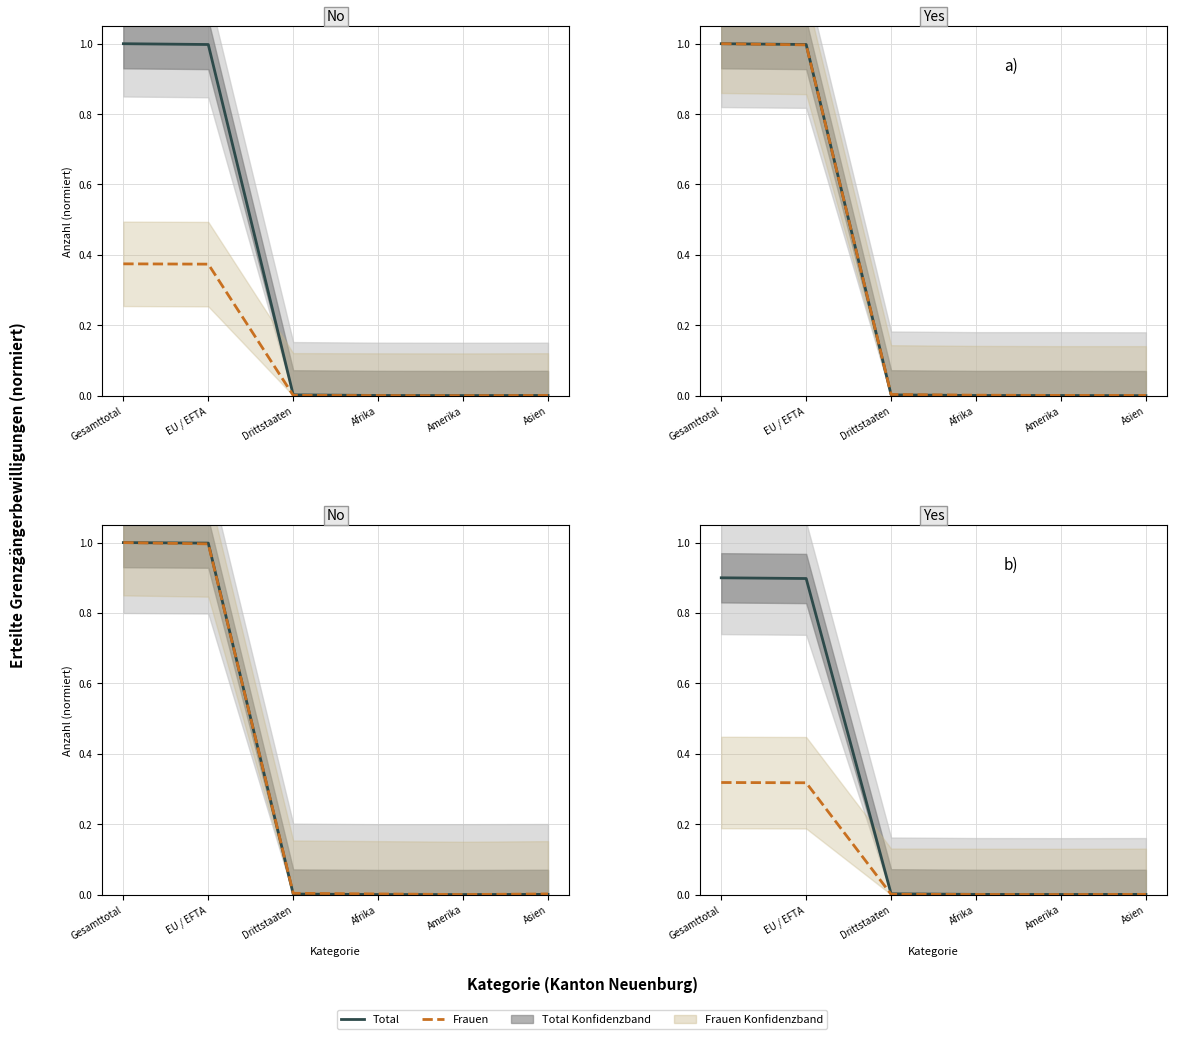

How many distinct data groups are displayed?

2